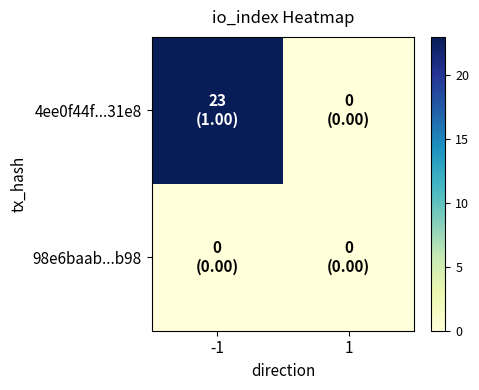

At -1, list the series in order from largest to smallest.

4ee0f44f...31e8, 98e6baab...b98